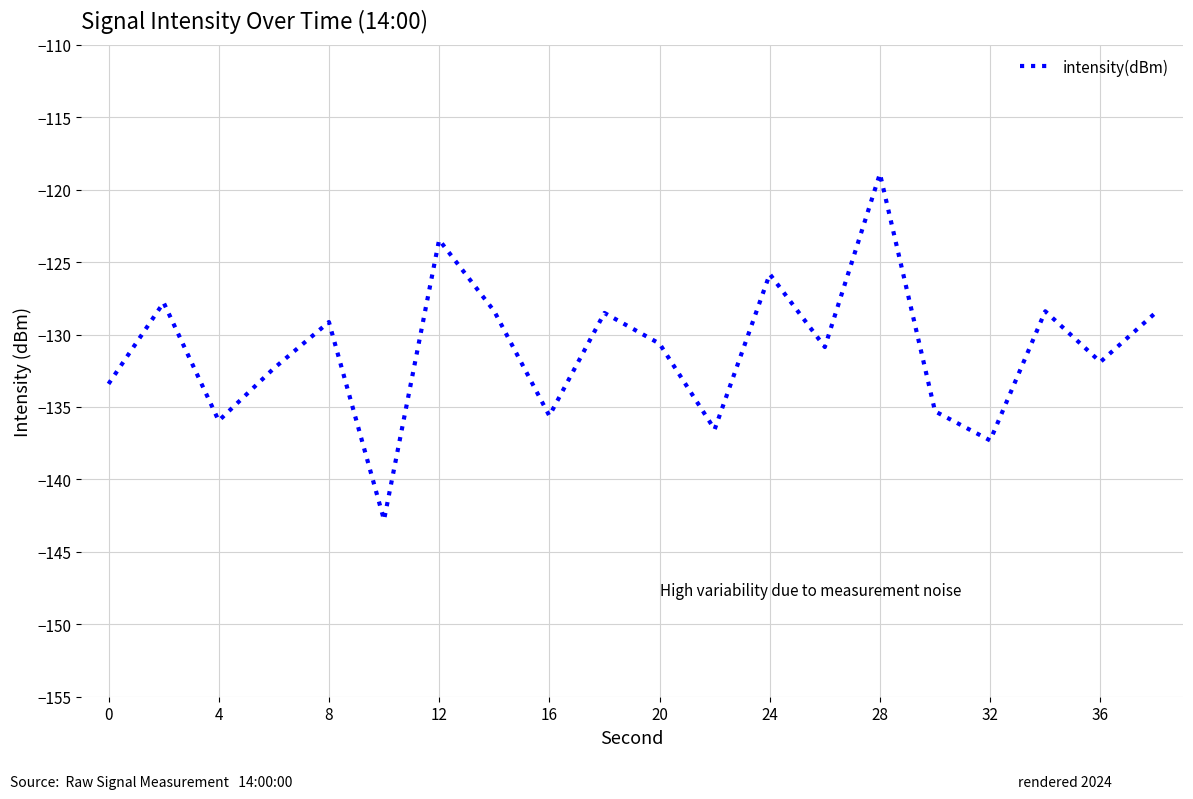

What is the difference between the maximum and minimum values?

23.9